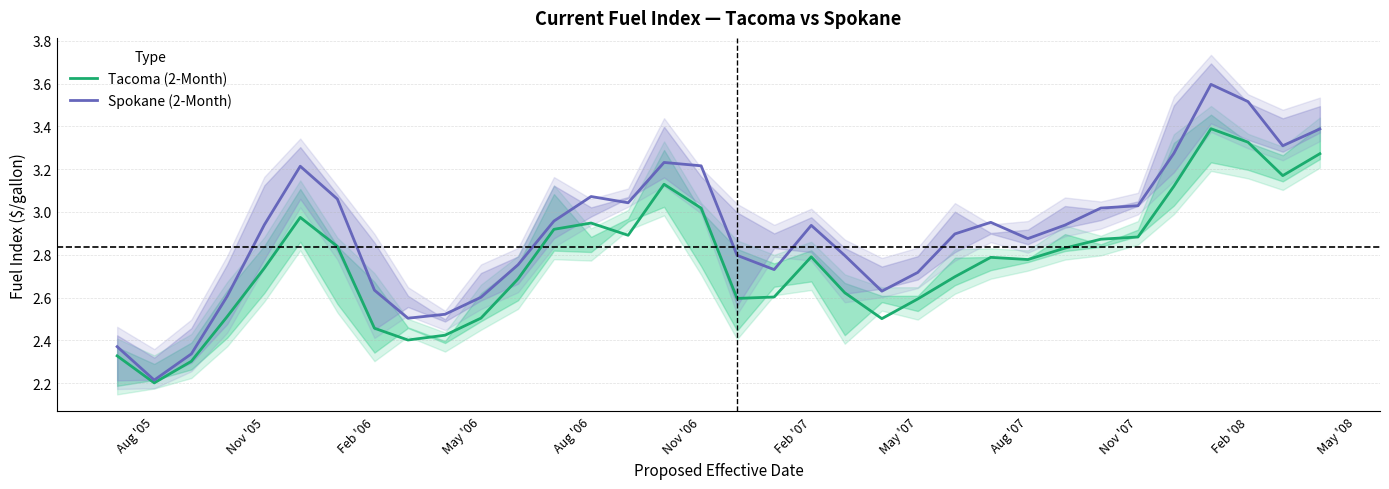

True or false: Tacoma (2-Month) has a value of 1.0 at Nov '07.

False